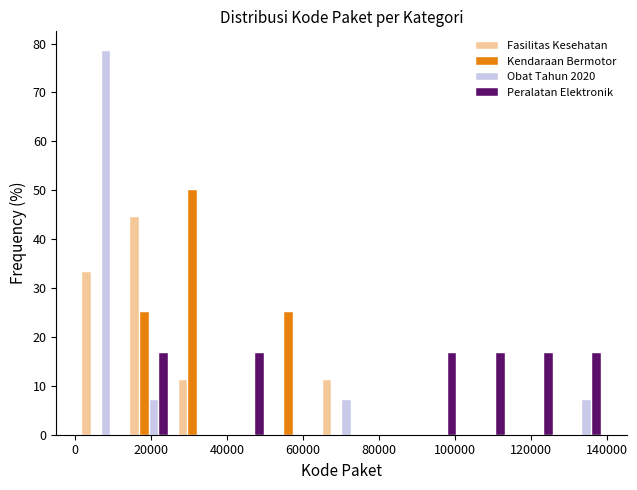

Reading left to right, list every range on the x-axis with the height of the bar of each series over it. Neither the bar edges nor the heights are printed on the chart, so give them approximately, as read against the axes.

0 to 14000: Fasilitas Kesehatan=33	Kendaraan Bermotor=0	Obat Tahun 2020=79	Peralatan Elektronik=0
14000 to 26000: Fasilitas Kesehatan=44	Kendaraan Bermotor=25	Obat Tahun 2020=7	Peralatan Elektronik=17
26000 to 38000: Fasilitas Kesehatan=11	Kendaraan Bermotor=50	Obat Tahun 2020=0	Peralatan Elektronik=0
38000 to 52000: Fasilitas Kesehatan=0	Kendaraan Bermotor=0	Obat Tahun 2020=0	Peralatan Elektronik=17
52000 to 64000: Fasilitas Kesehatan=0	Kendaraan Bermotor=25	Obat Tahun 2020=0	Peralatan Elektronik=0
64000 to 76000: Fasilitas Kesehatan=11	Kendaraan Bermotor=0	Obat Tahun 2020=7	Peralatan Elektronik=0
76000 to 90000: Fasilitas Kesehatan=0	Kendaraan Bermotor=0	Obat Tahun 2020=0	Peralatan Elektronik=0
90000 to 102000: Fasilitas Kesehatan=0	Kendaraan Bermotor=0	Obat Tahun 2020=0	Peralatan Elektronik=17
102000 to 114000: Fasilitas Kesehatan=0	Kendaraan Bermotor=0	Obat Tahun 2020=0	Peralatan Elektronik=17
114000 to 128000: Fasilitas Kesehatan=0	Kendaraan Bermotor=0	Obat Tahun 2020=0	Peralatan Elektronik=17
128000 to 140000: Fasilitas Kesehatan=0	Kendaraan Bermotor=0	Obat Tahun 2020=7	Peralatan Elektronik=17